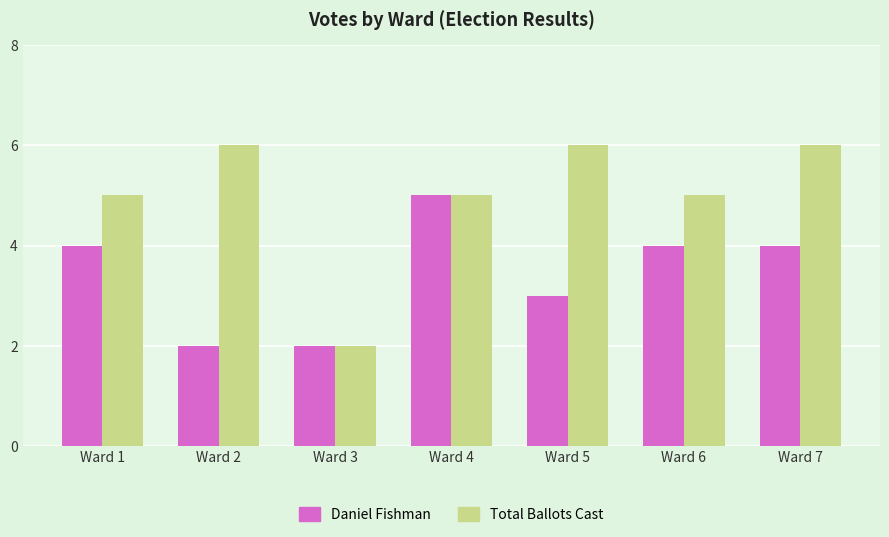

Between Ward 1 and Ward 7, which series saw the biggest shift?

Total Ballots Cast